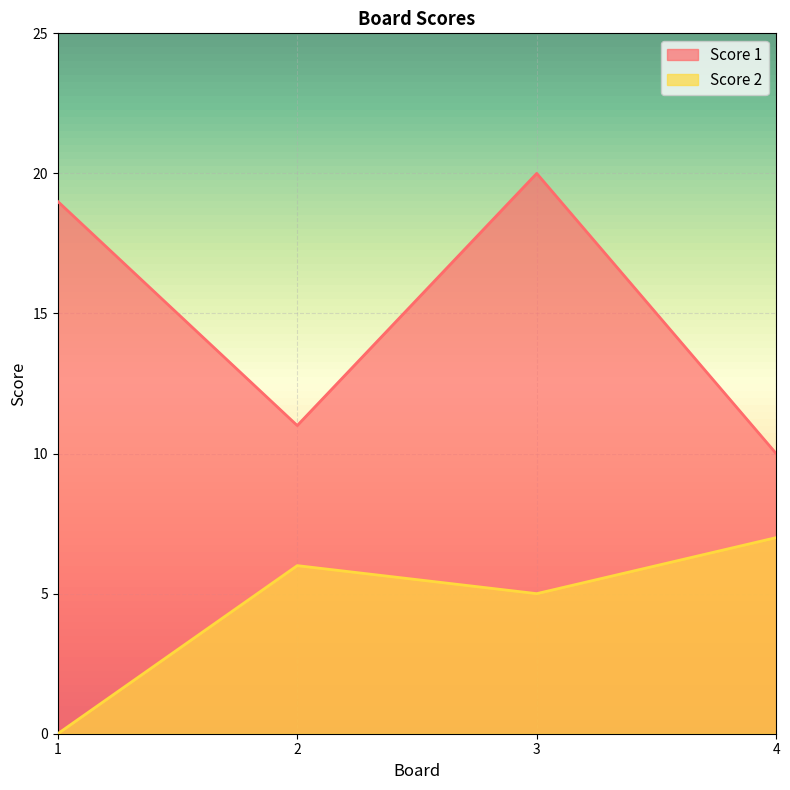

Does the chart display data point markers on the line(s)?

No